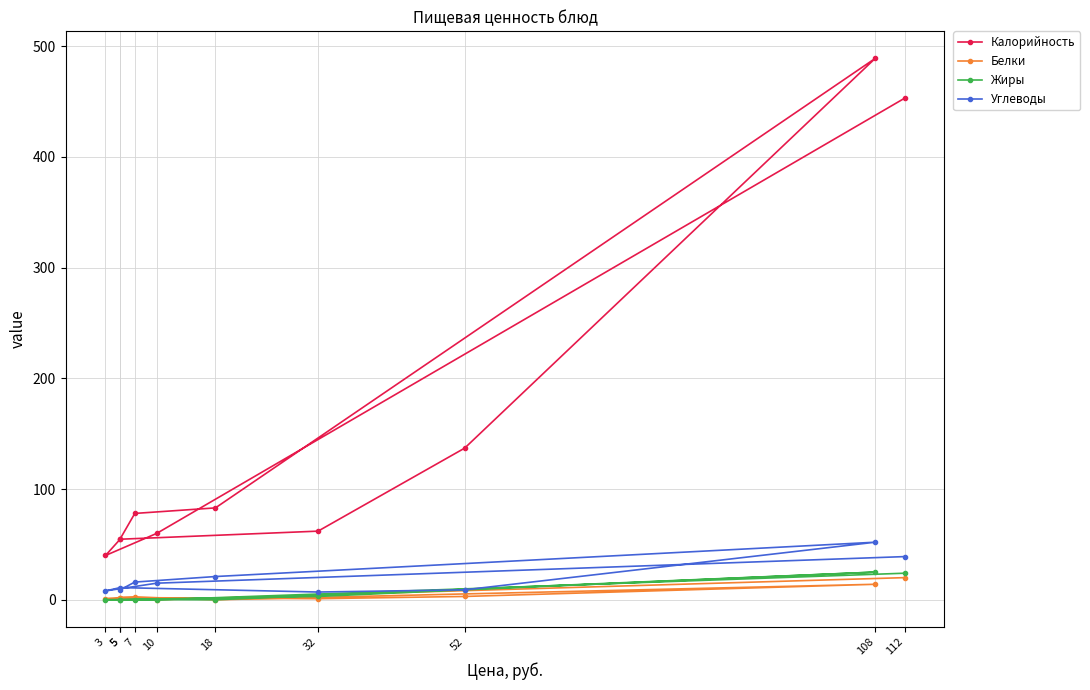

Where is the first local minimum for Углеводы?

3